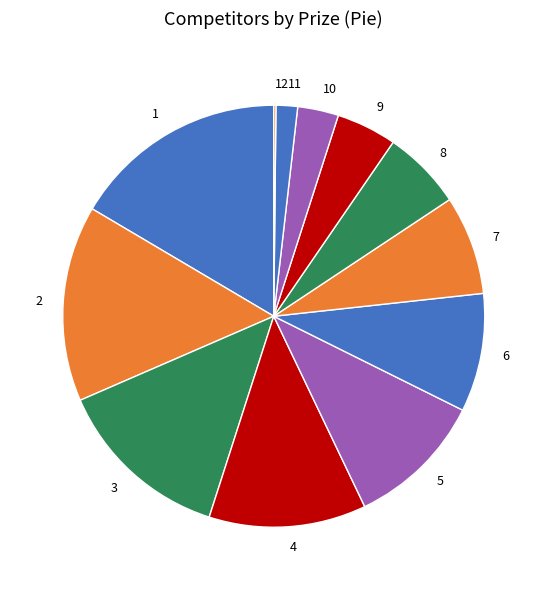

Which has a higher value, 4 or 3?

3